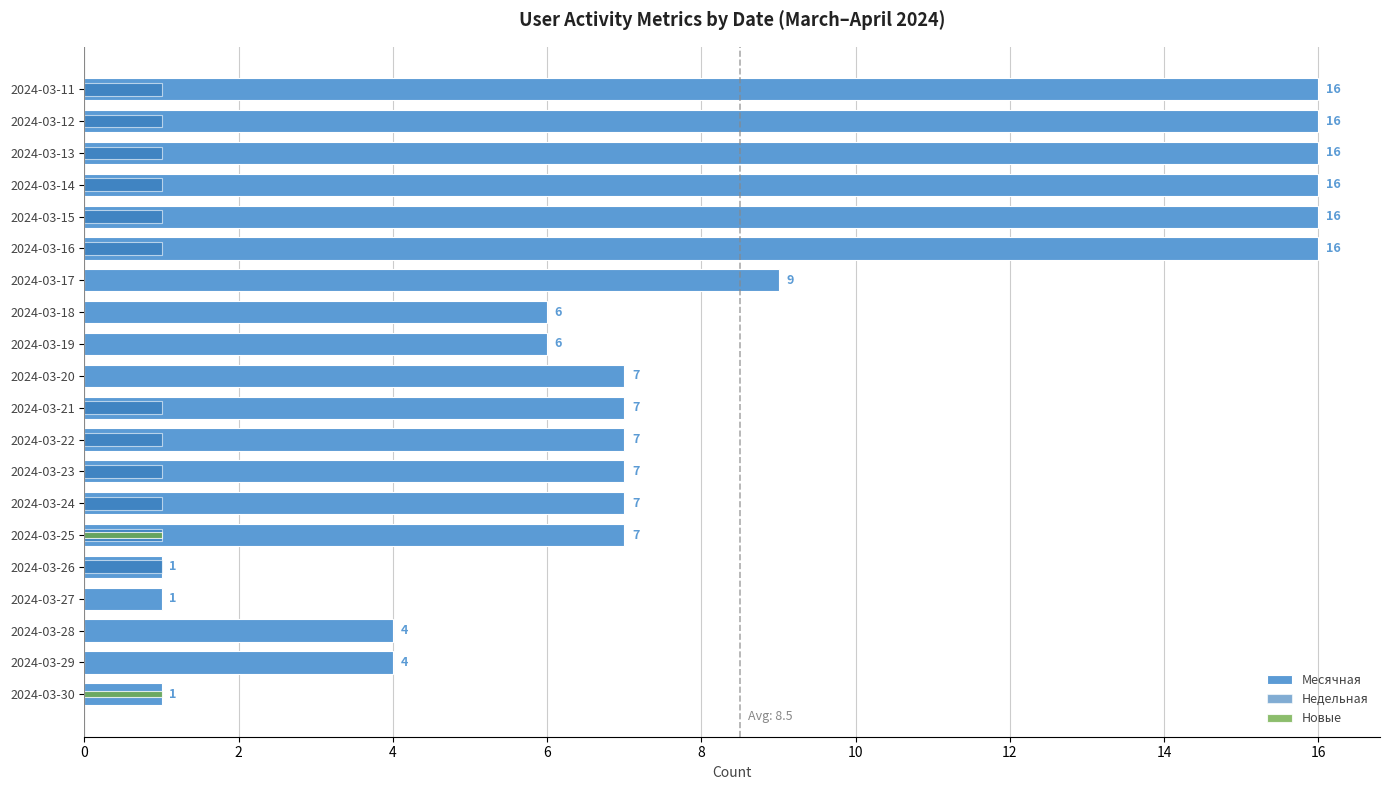

Between 2024-03-13 and 2024-03-15, which series saw the biggest shift?

Месячная